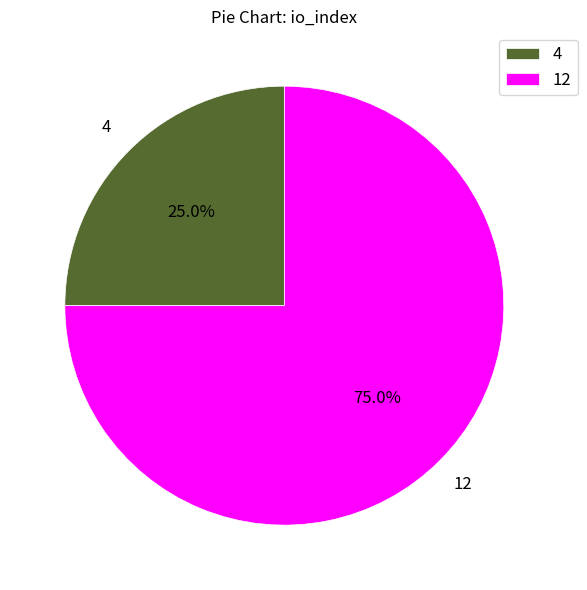

How much of the chart is everything except 4?

75.0%